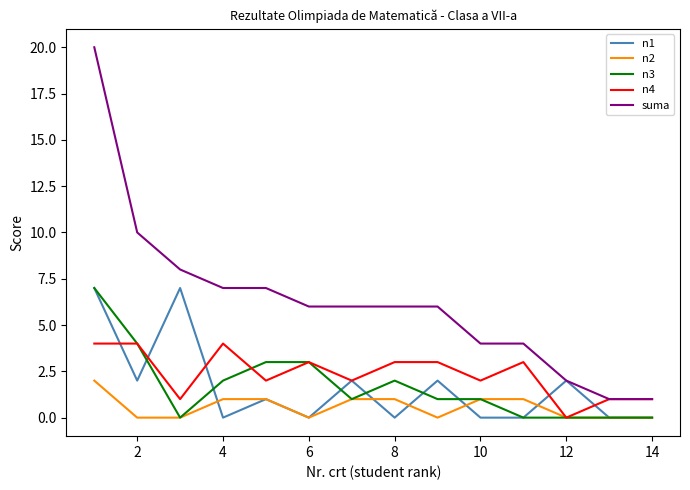

True or false: n3 and n1 cross at least once.

True